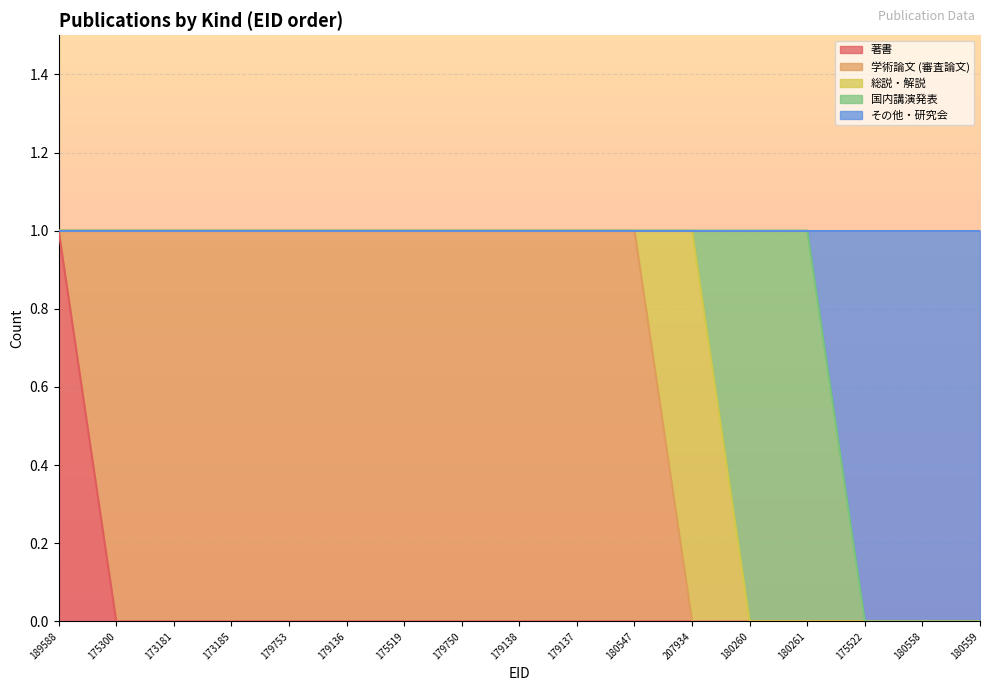

Which label corresponds to the largest value in the chart?

189588